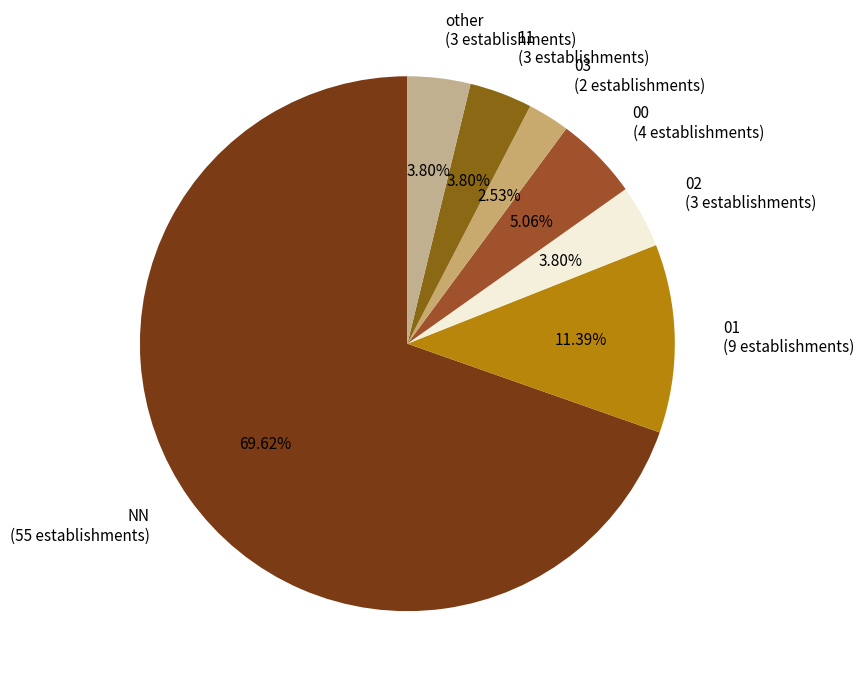

Which category has the biggest portion of the pie?

NN